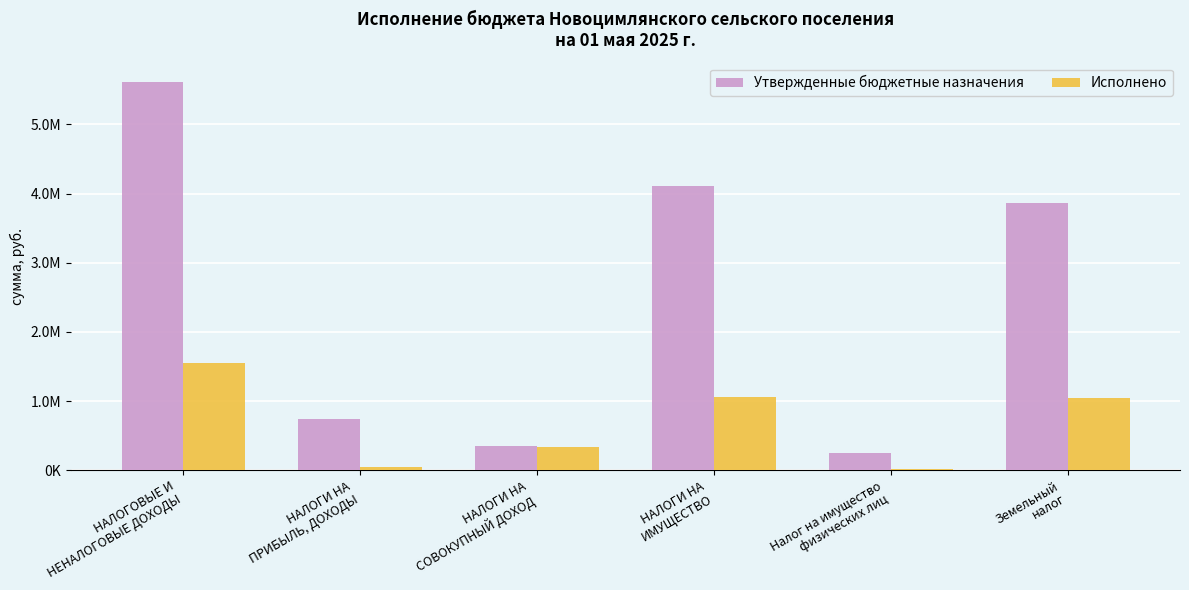

Between НАЛОГИ НА
ПРИБЫЛЬ, ДОХОДЫ and Налог на имущество
физических лиц, which series saw the biggest shift?

Утвержденные бюджетные назначения